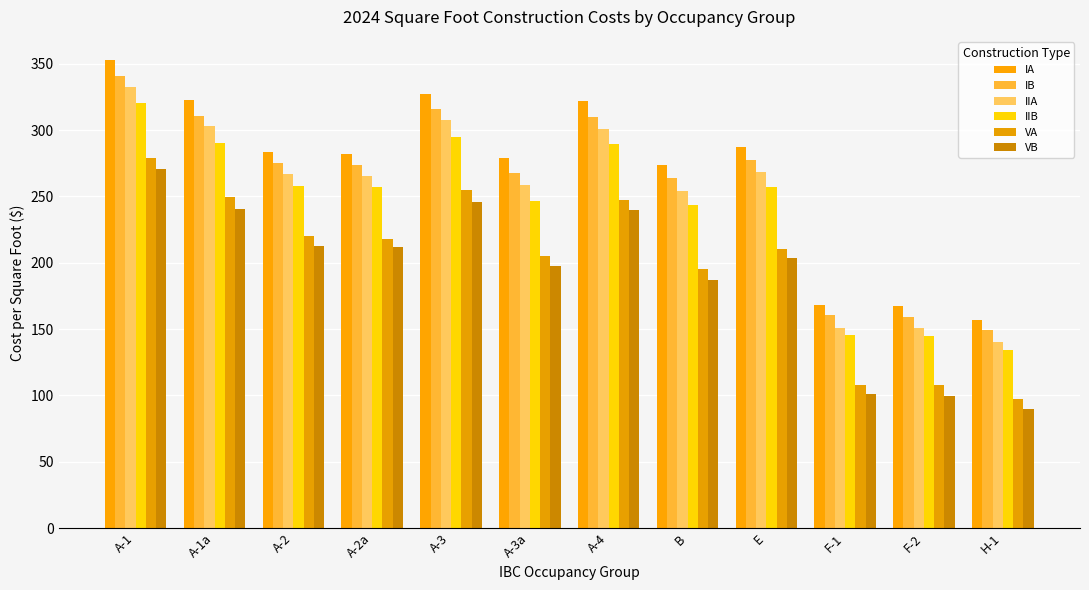

How many groups of bars are there?

12